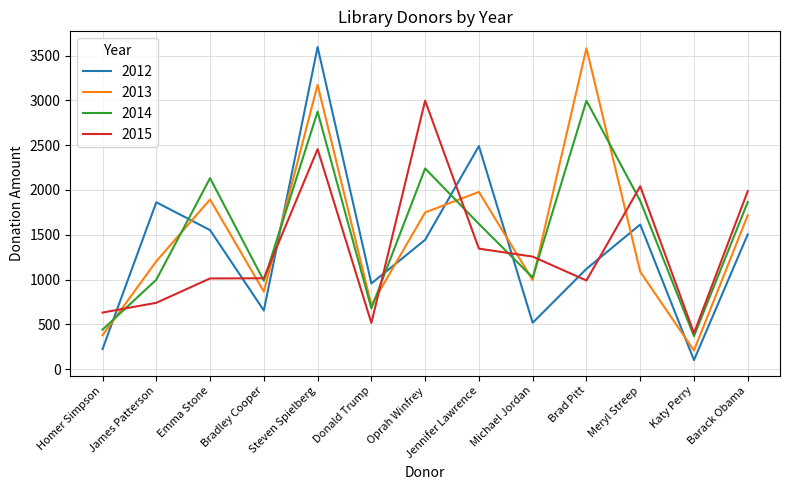

Which series changed the most between Brad Pitt and Katy Perry?

2013